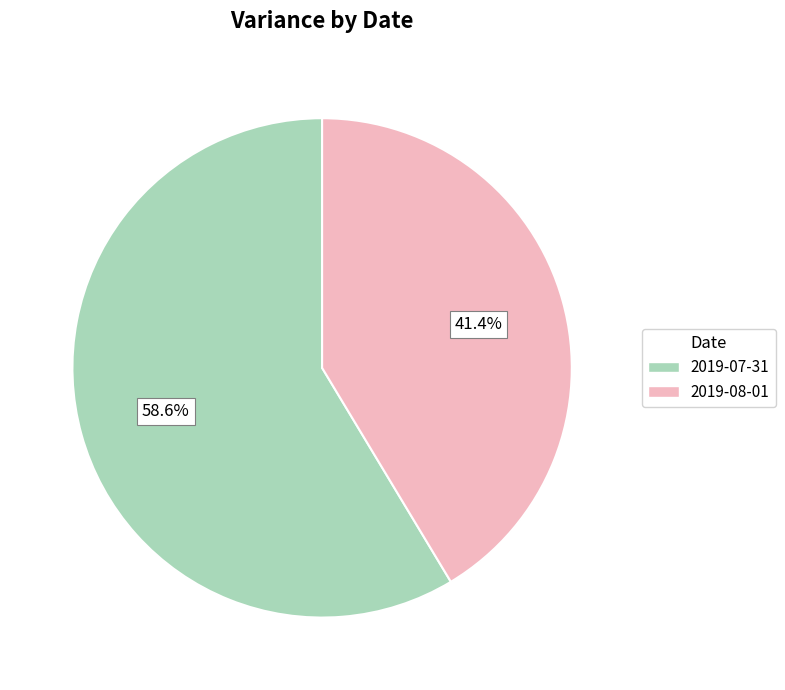

To the nearest percent, what is the average slice percentage?

50%